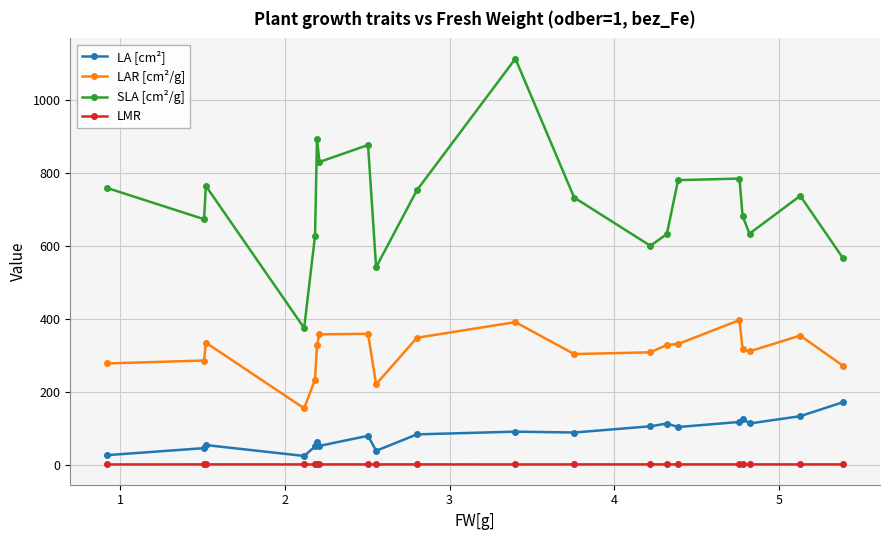

At how many categories does at least one series exceed 858?

3